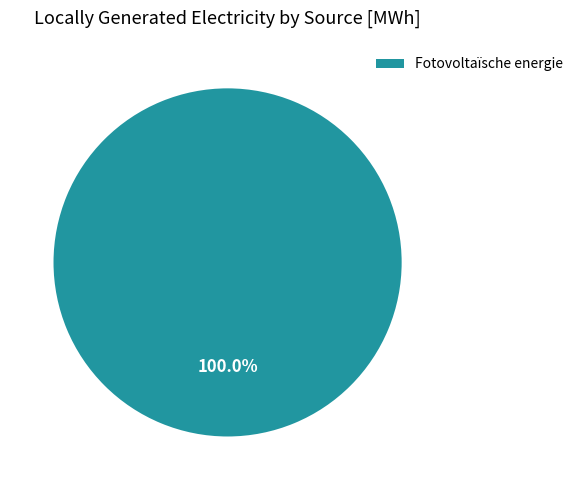

Which category accounts for the majority?

Fotovoltaïsche energie